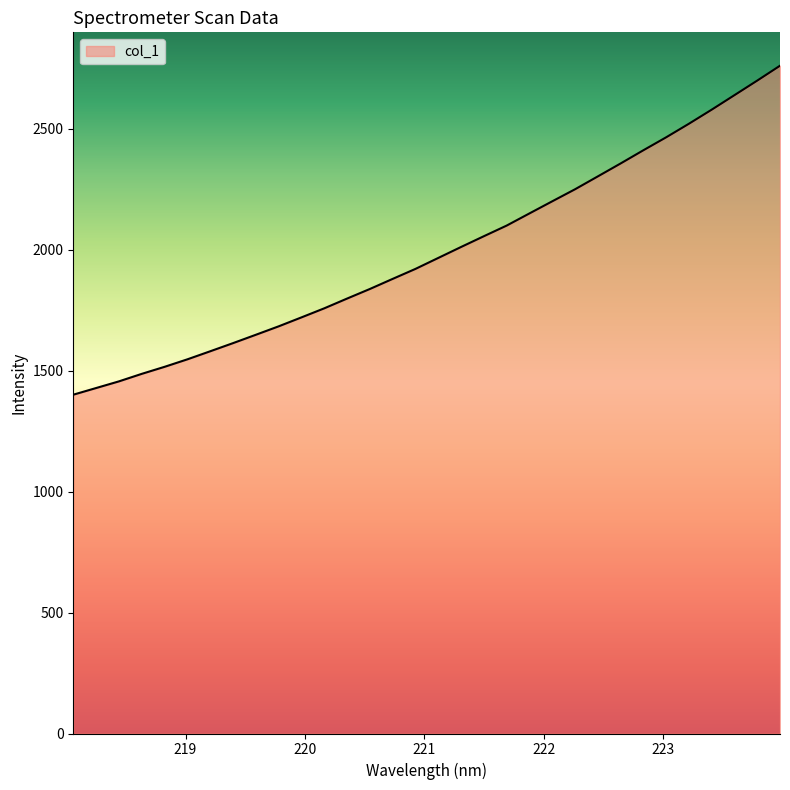

What is the difference between the maximum and minimum values?

1359.9